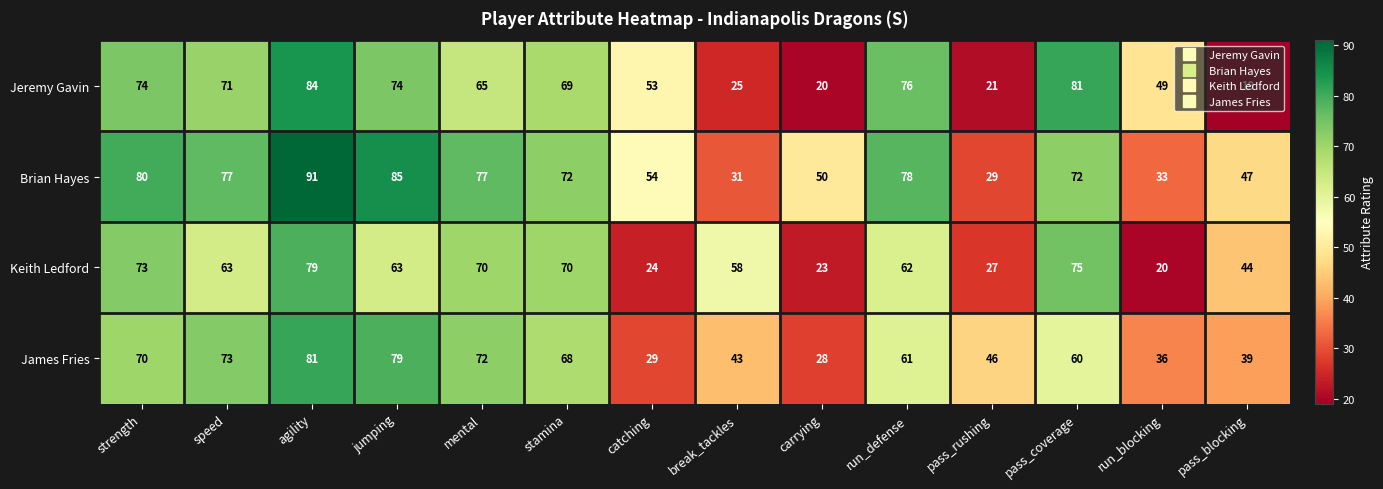

What is the difference between the Jeremy Gavin values at run_defense and pass_coverage?

5